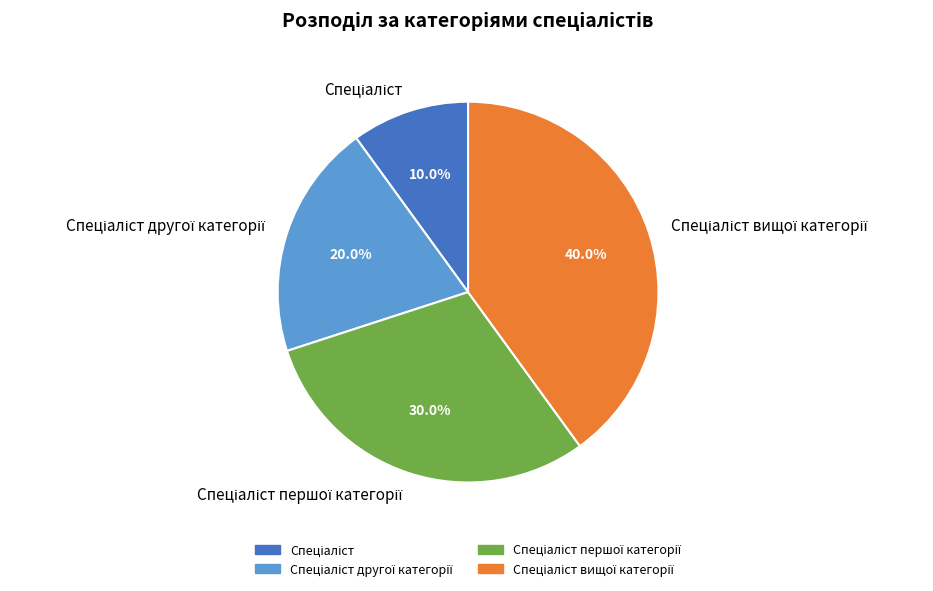

Count the number of slices in the pie.

4